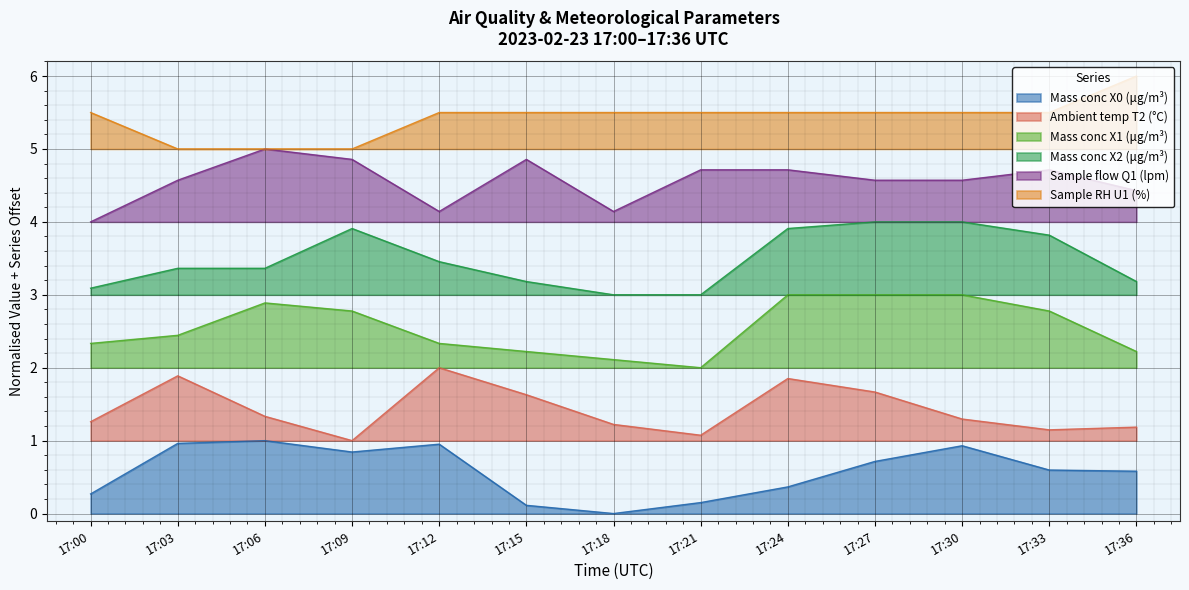

At how many categories does at least one series exceed 5?

10